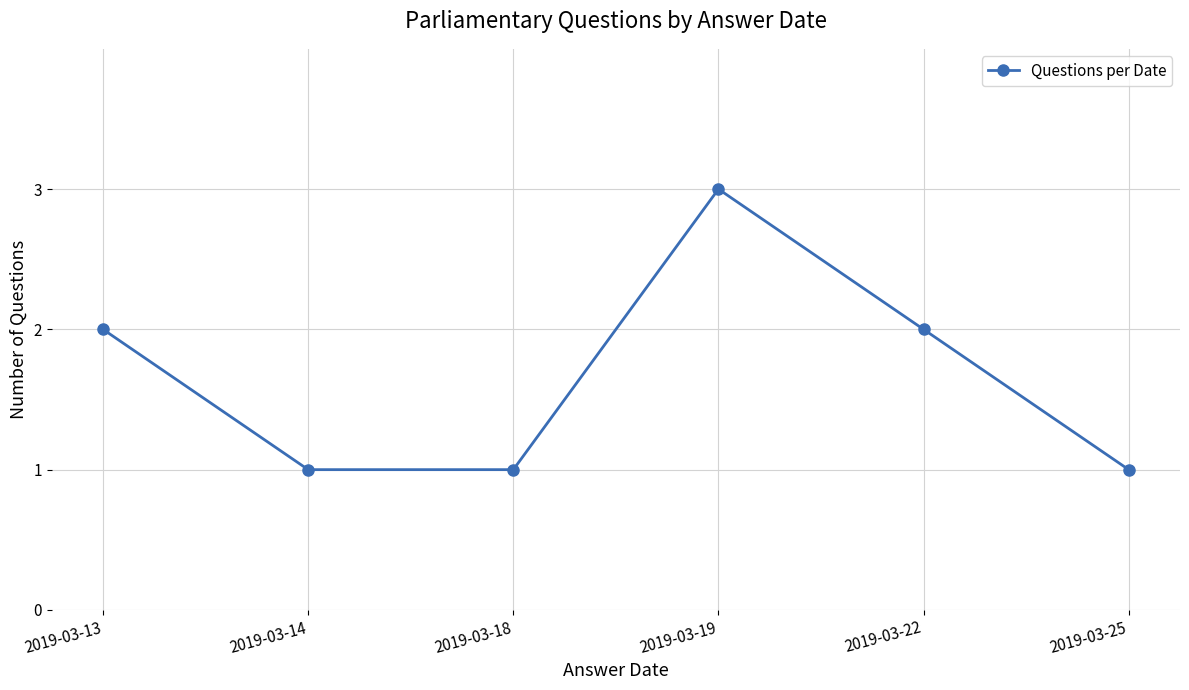

Approximately how many times larger is the value at 2019-03-13 compared to 2019-03-25?

2.0